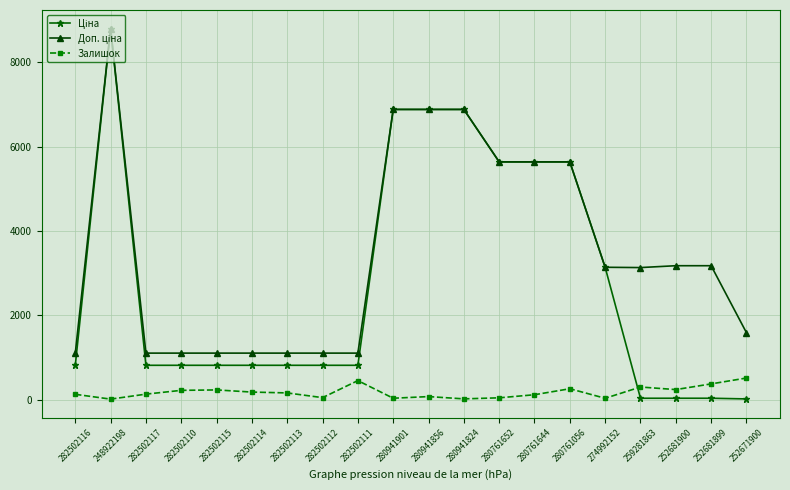

The Залишок series shows 31.0 at 274992152. True or false?

True